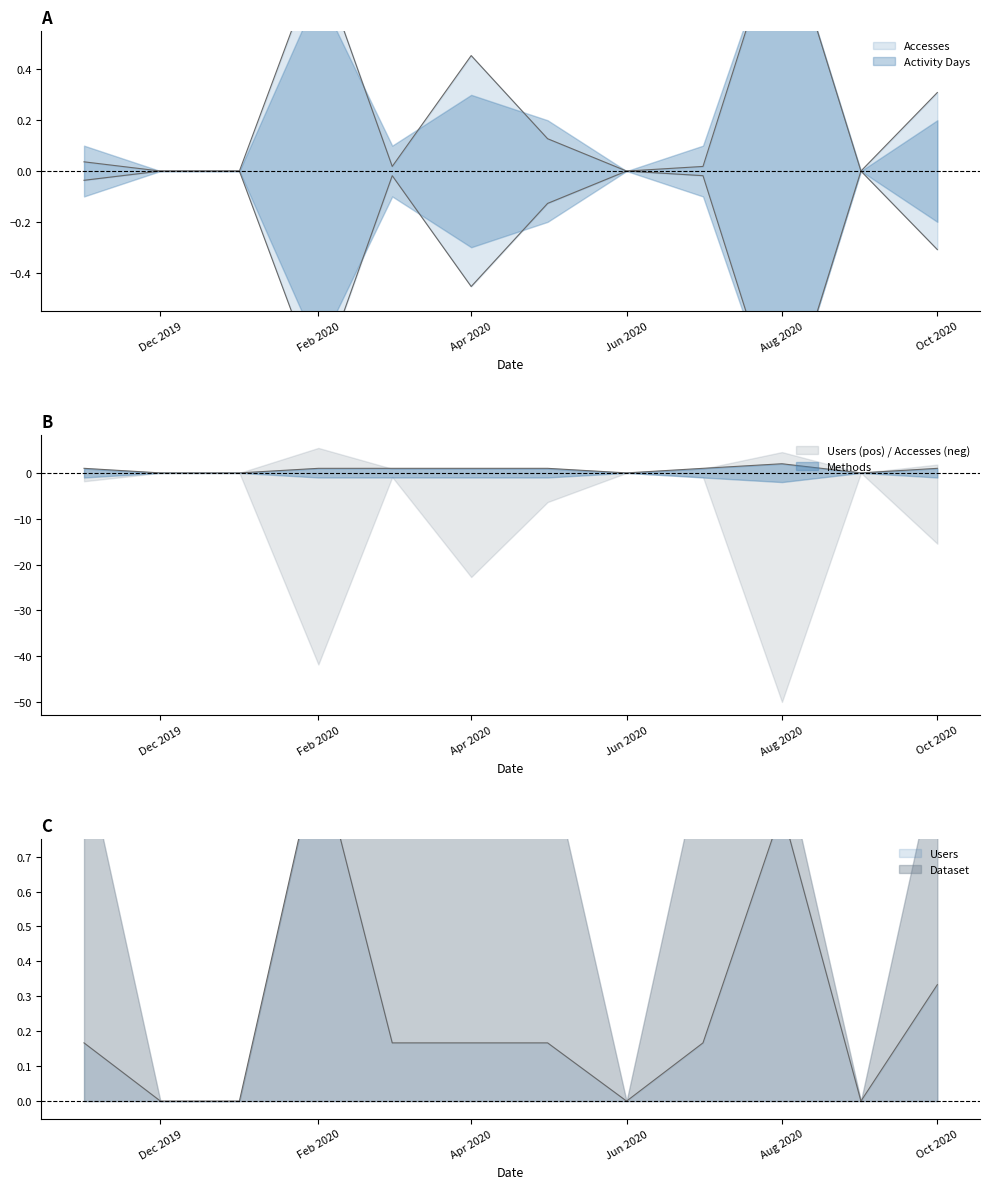

What is the label of the 3rd point from the left?

2020-01-01